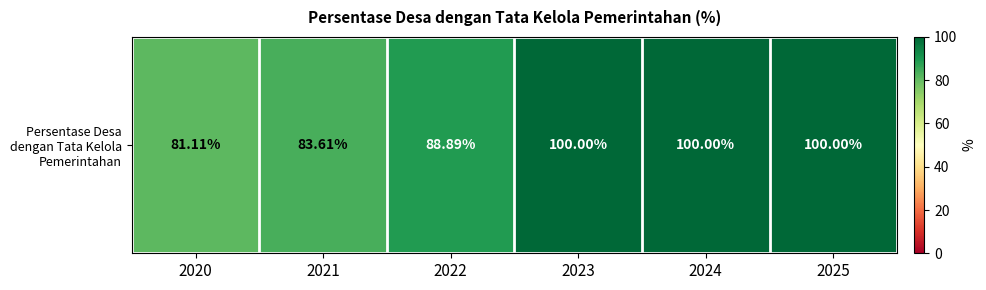

What is the change in value from 2021 to 2024?

+16.4